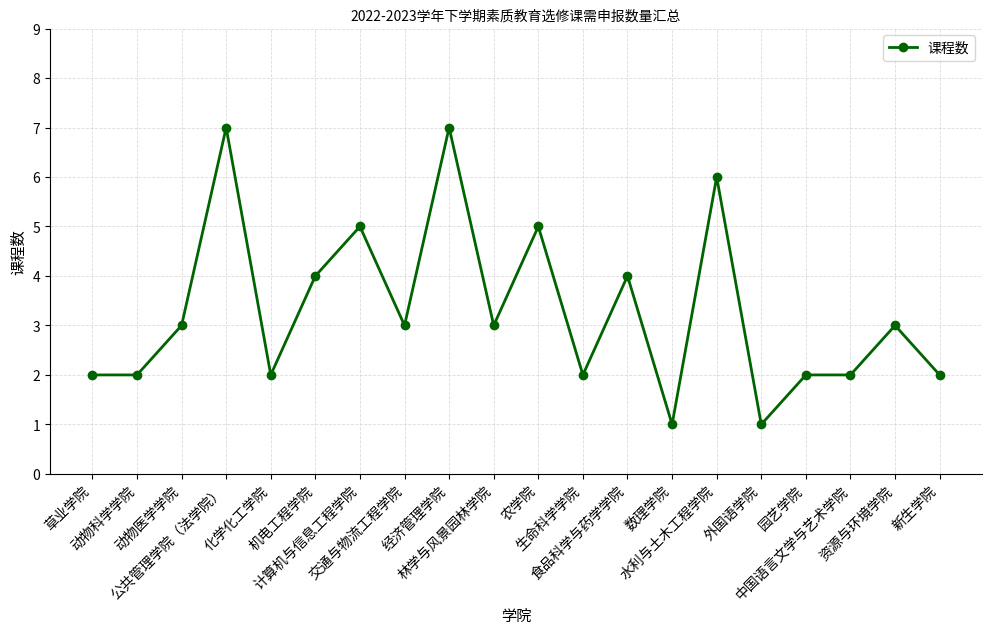

What is the ratio of the value at 动物科学学院 to the value at 交通与物流工程学院?

0.7